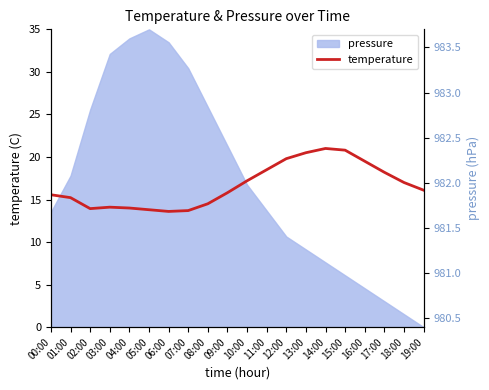

Which series changed the most between 06:00 and 18:00?

temperature